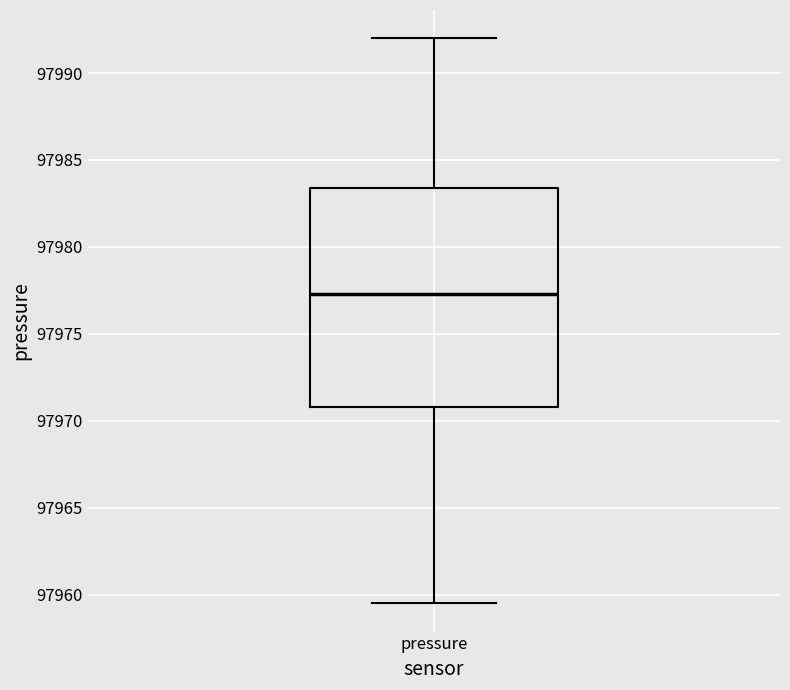

Read this box plot against the y-axis: the position of the median line, the range covered by the box, and the ends of both whiskers. The values are not printed on the chart, so give them approximately, as read against the axis.

median 97977.5, box 97971.0 to 97983.5, whiskers 97959.5 to 97992.0